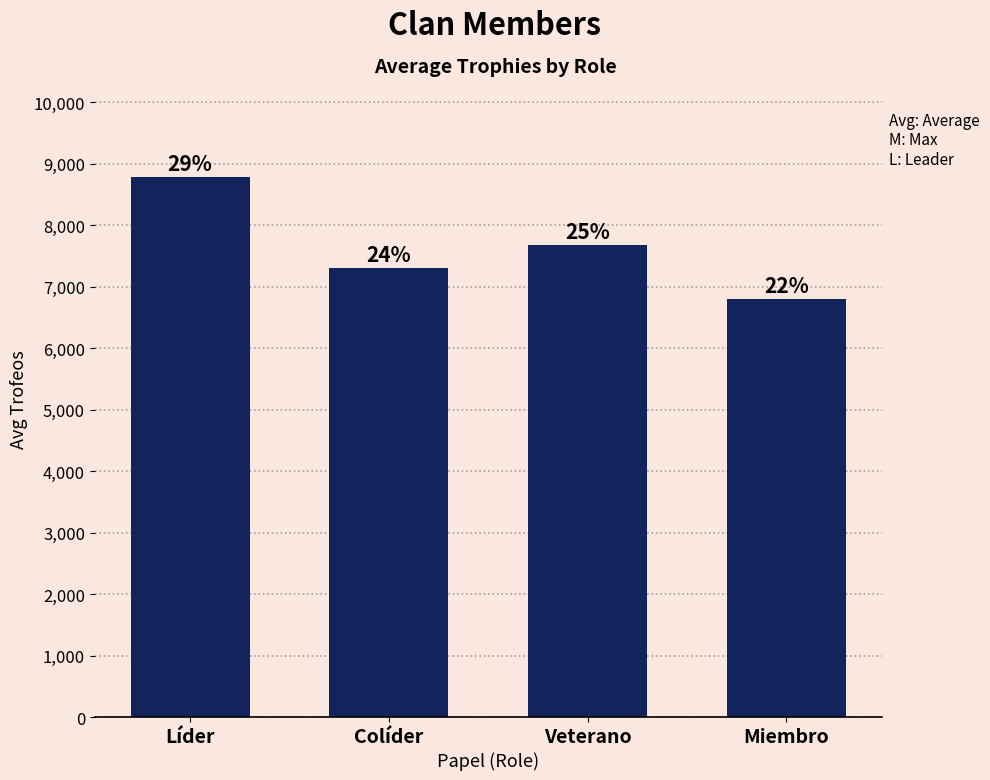

Between Veterano and Colíder, which is larger?

Veterano